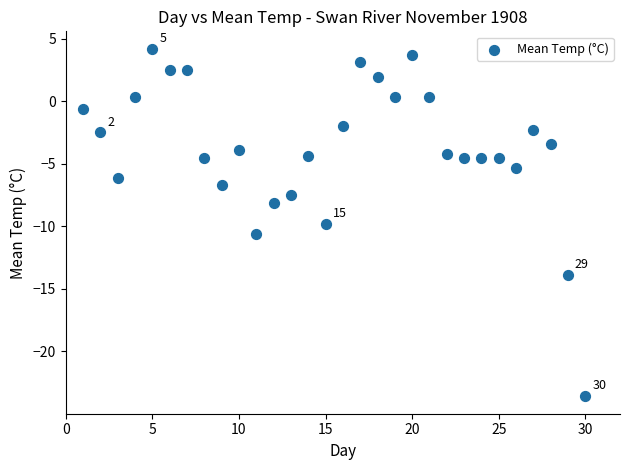

What is the range of X values (max minus min)?

29.0